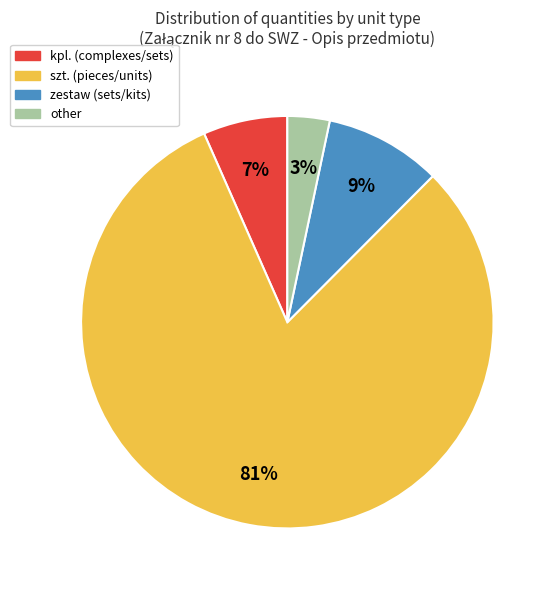

Count the number of slices in the pie.

4